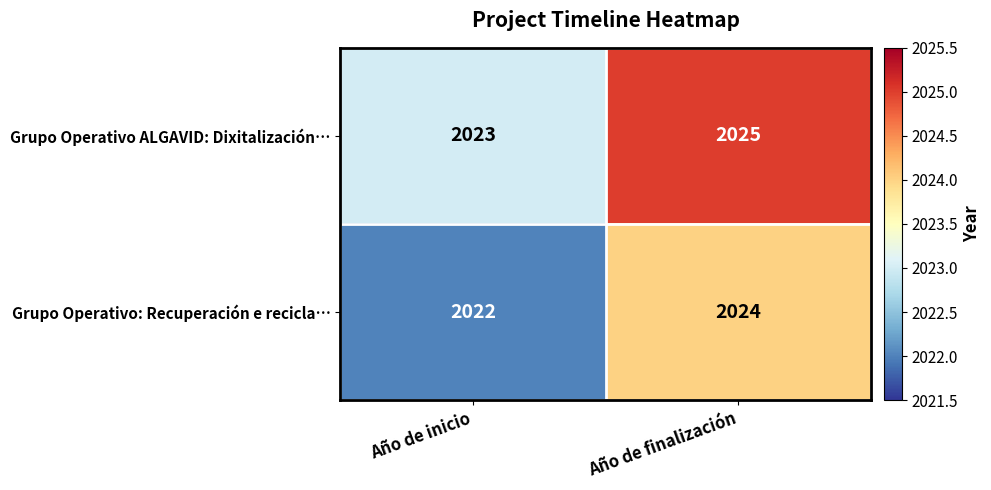

At which label is Grupo Operativo ALGAVID: Dixitalización… closest to 2024?

Año de inicio